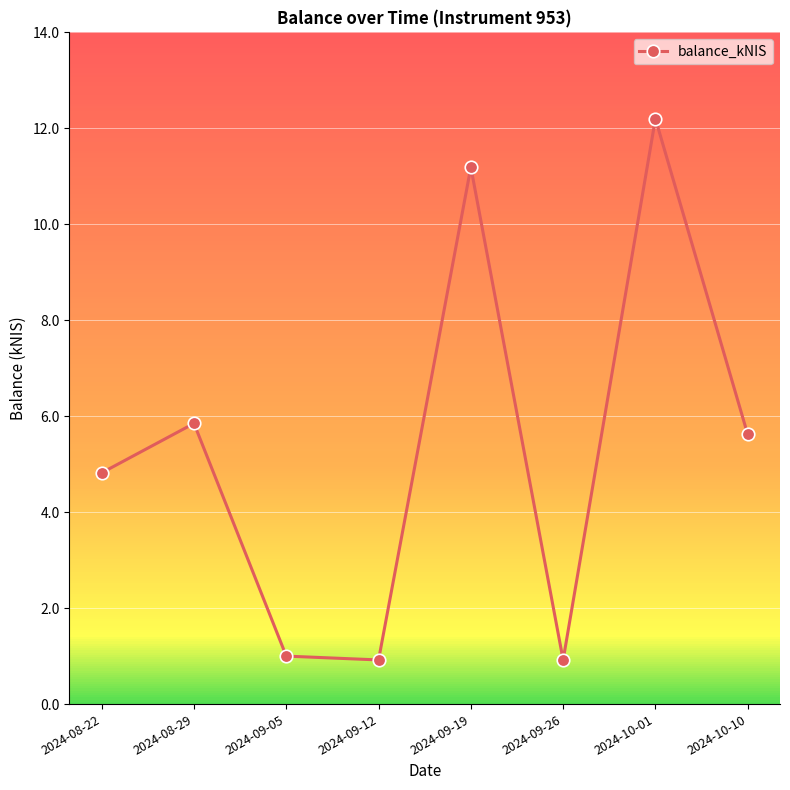

Does the chart have visible grid lines?

Yes